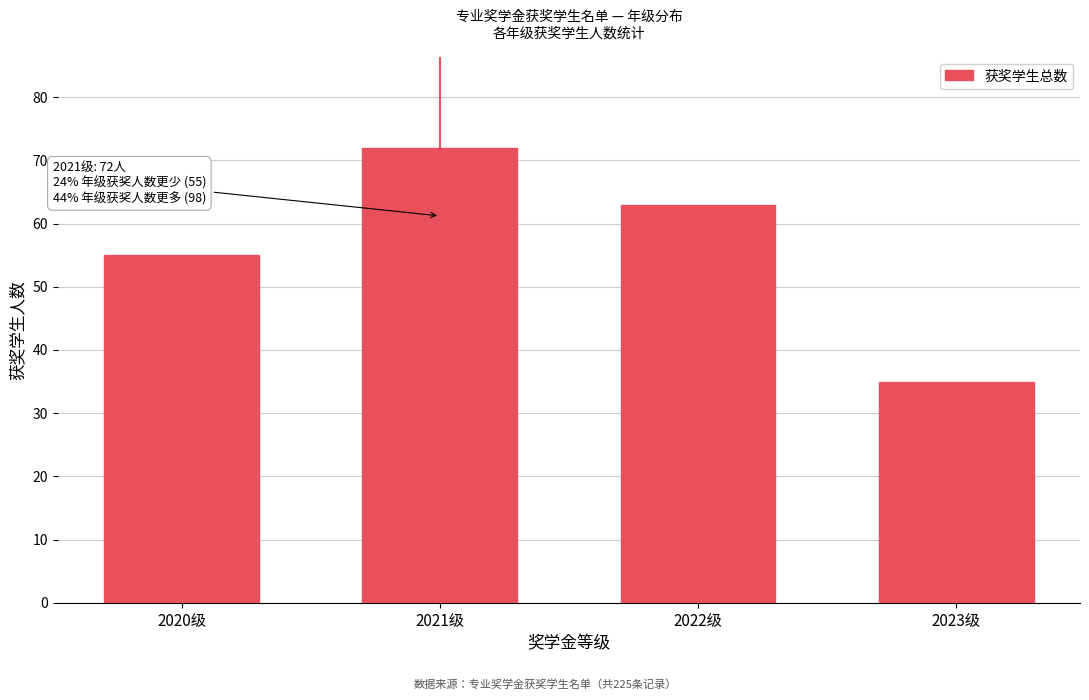

Reading left to right, transcribe all the data shown in this chart.

55	72	63	35